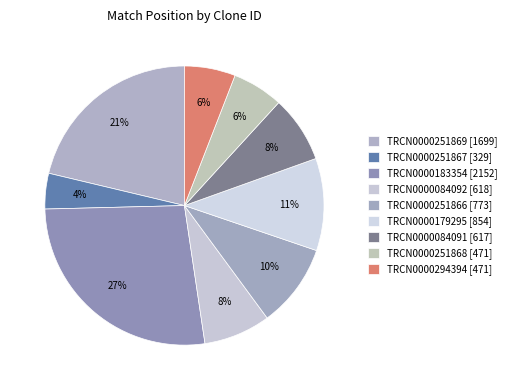

To the nearest percent, what portion does TRCN0000084091 represent?

8%